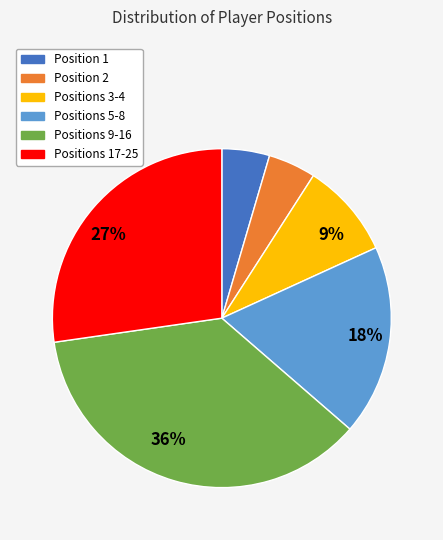

How many segments does this pie chart have?

6